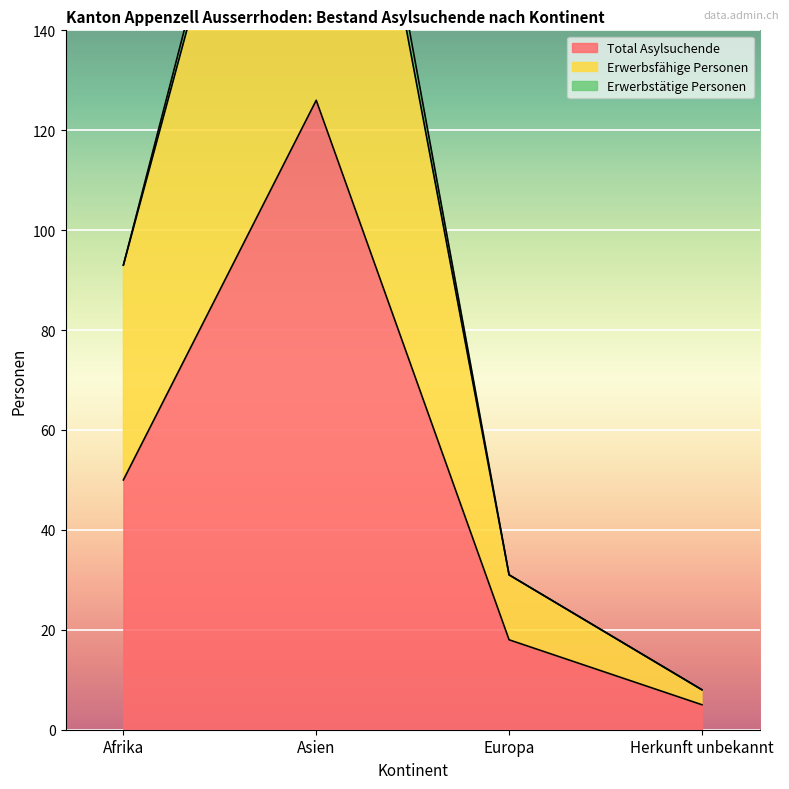

True or false: Total Asylsuchende and Erwerbsfähige Personen intersect in this chart.

False